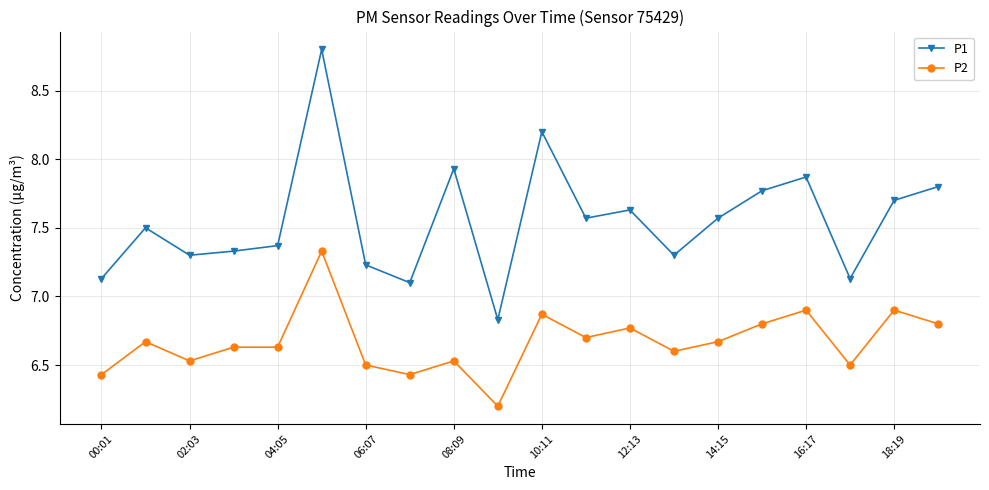

What is the sum of all P1 values?

151.1